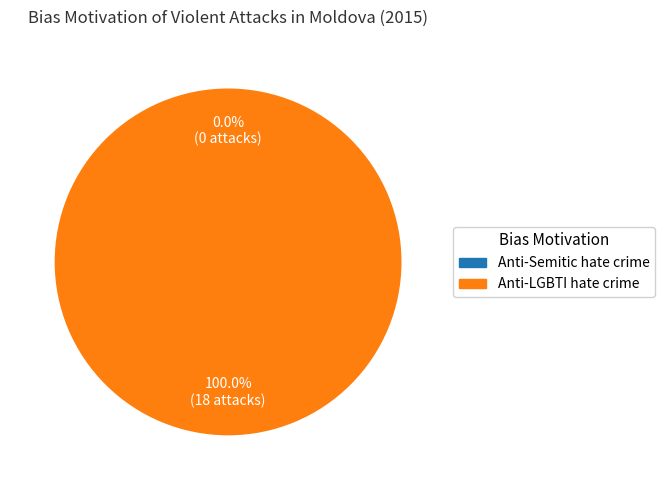

Is the sum of Anti-Semitic hate crime and Anti-LGBTI hate crime greater than half?

Yes